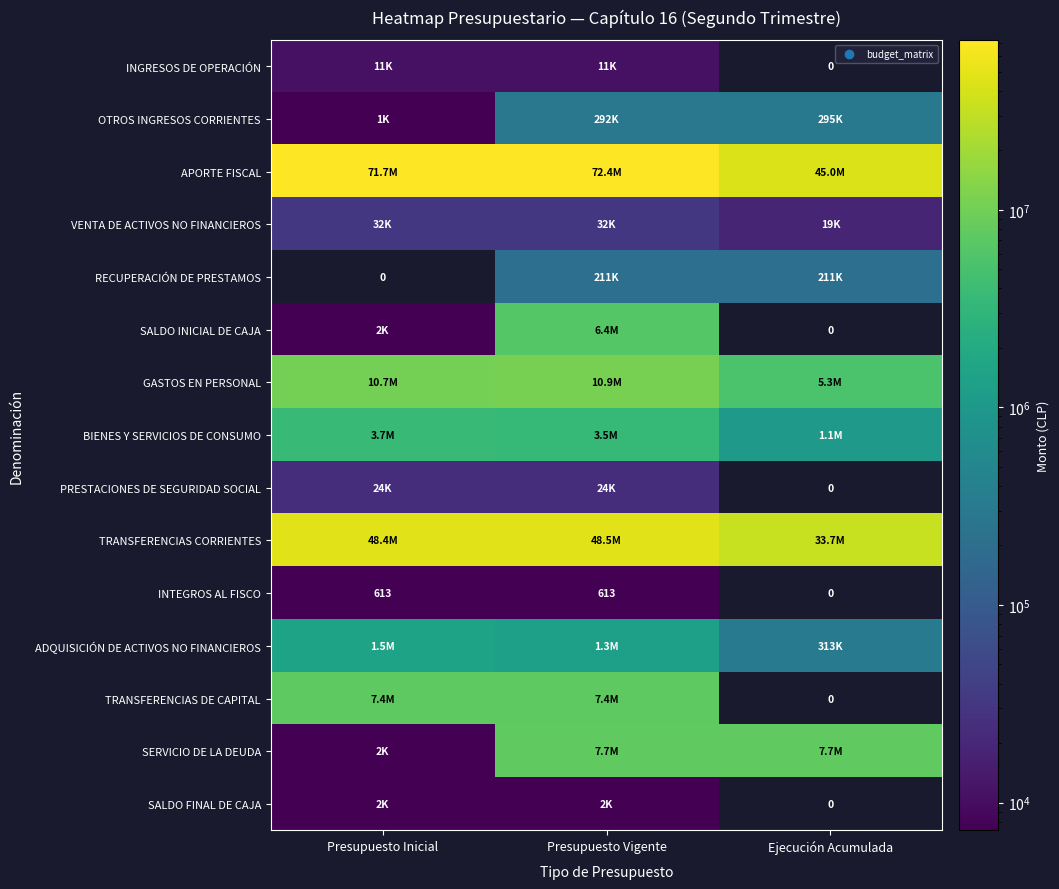

True or false: INTEGROS AL FISCO has a value of 417 at Presupuesto Vigente.

False